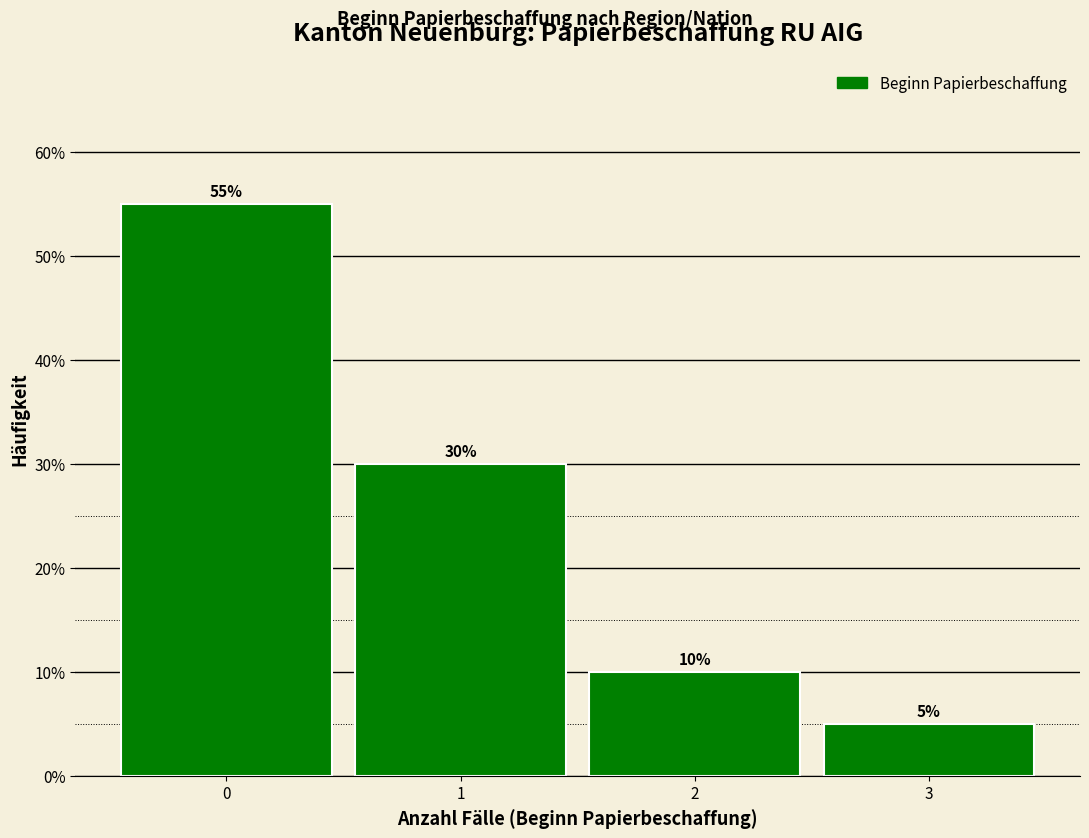

Reading left to right, transcribe this chart: for each bar, give the range it covers on the x-axis and its height.

-0.5 to 0.5: 55
0.5 to 1.5: 30
1.5 to 2.5: 10
2.5 to 3.5: 5